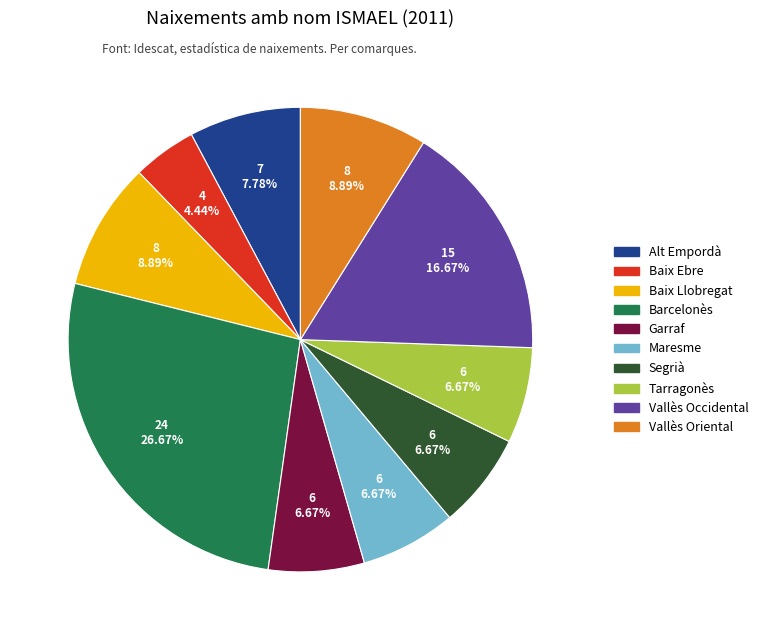

What is the ratio of the value at Segrià to the value at Alt Empordà?

0.9